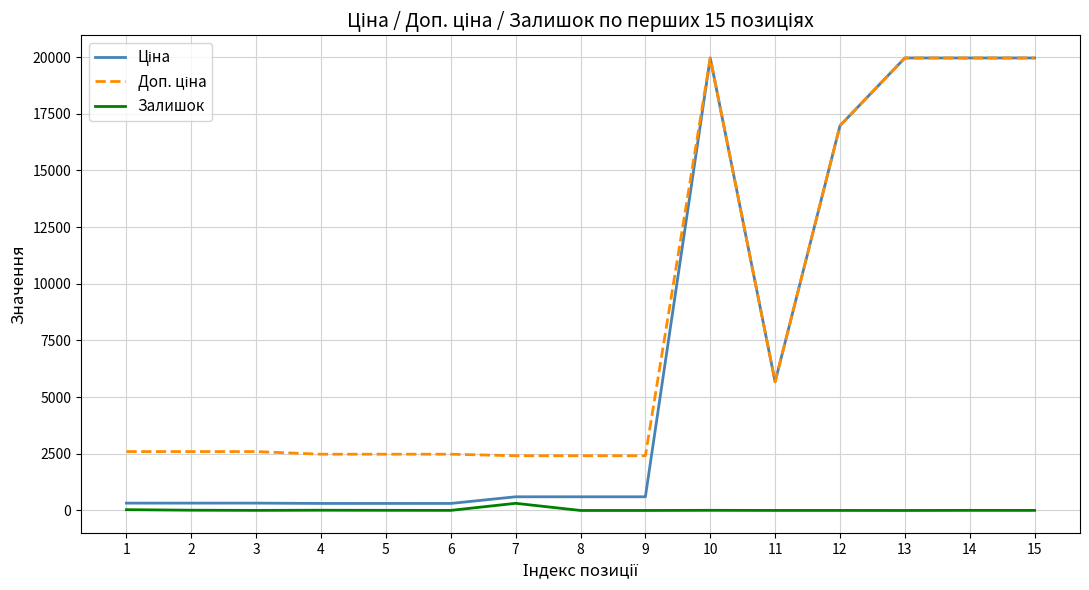

What is the total value across all series at 14?

39933.3